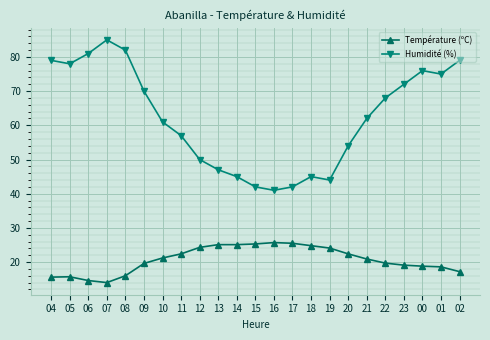

Rank the series at 13 from lowest to highest value.

Température (ºC), Humidité (%)